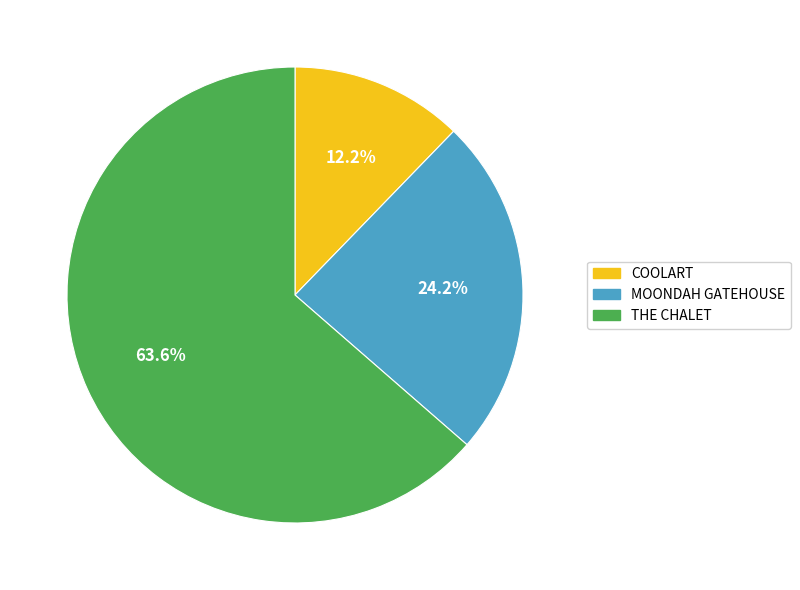

Is it true that COOLART is 22% of the pie?

False